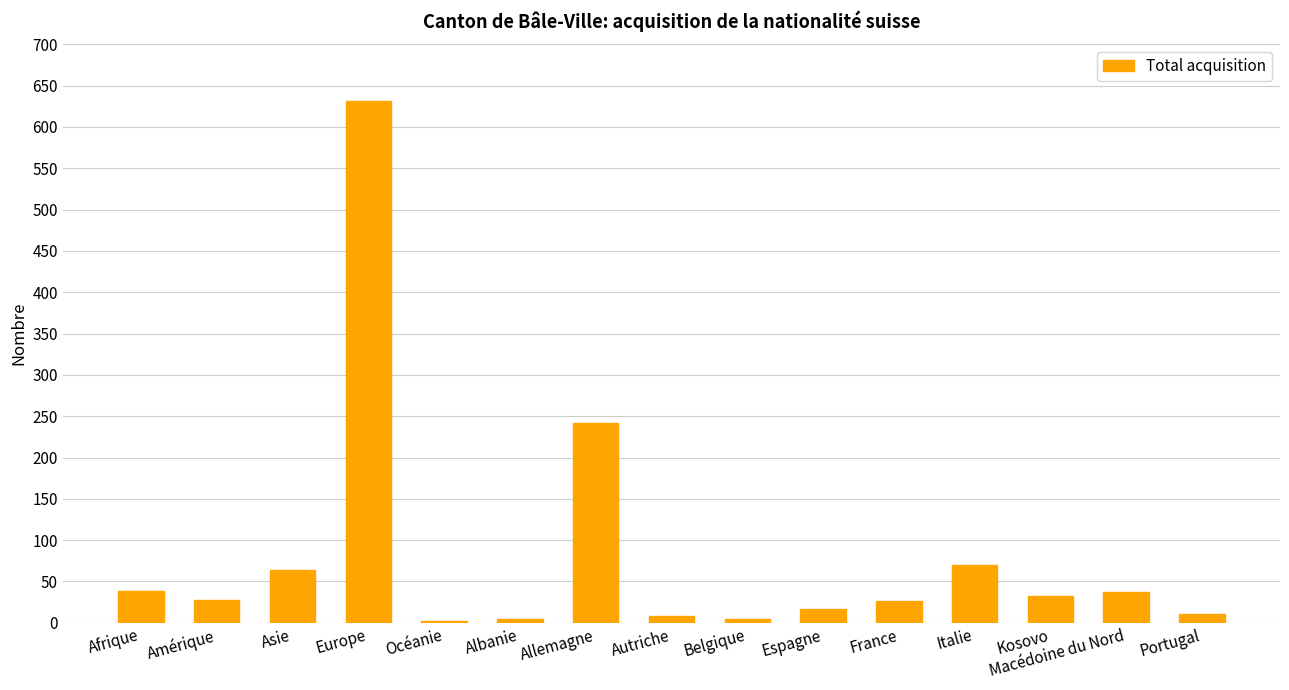

Which has a higher value, Italie or France?

Italie